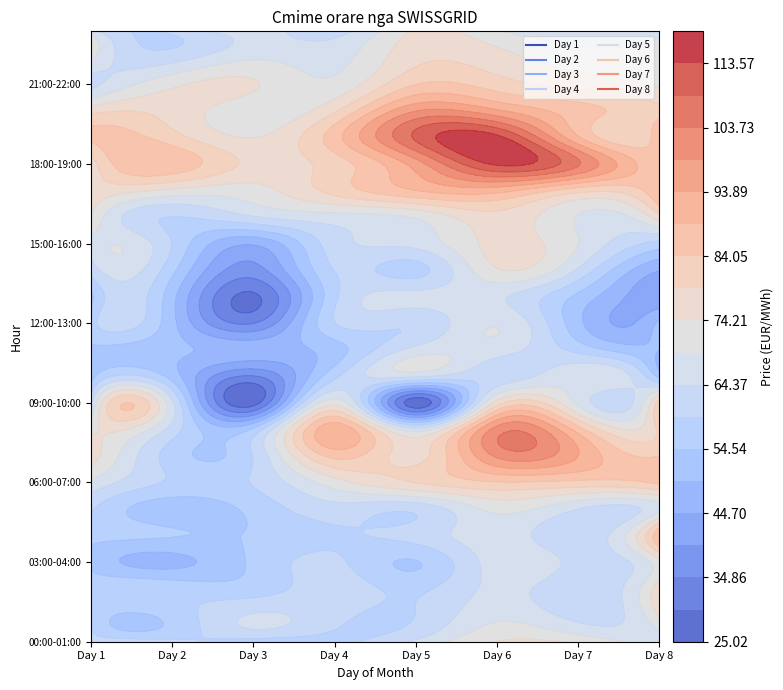

Between 10:00-11:00 and 02:00-03:00, which is larger?

02:00-03:00